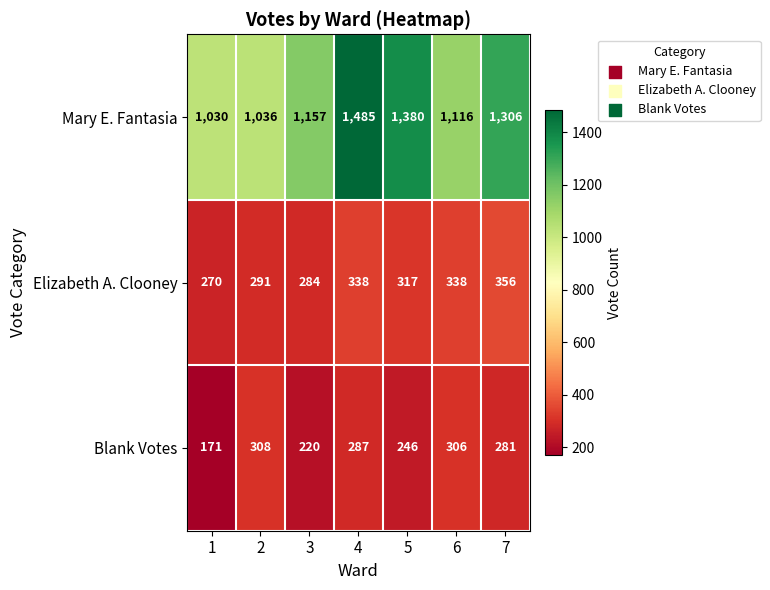

Read the Mary E. Fantasia value at 1.

1030